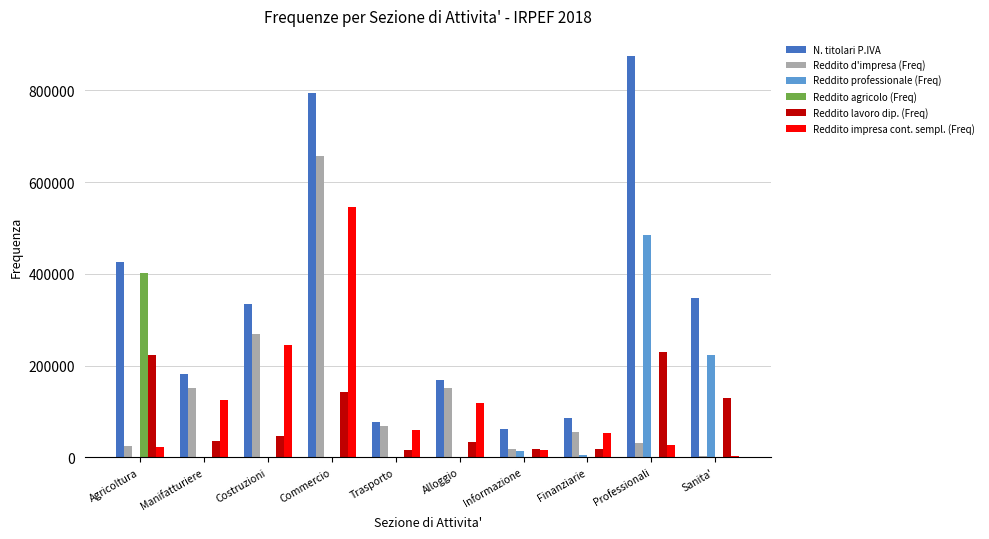

What is the sum of all Reddito d'impresa (Freq) values?

1430142